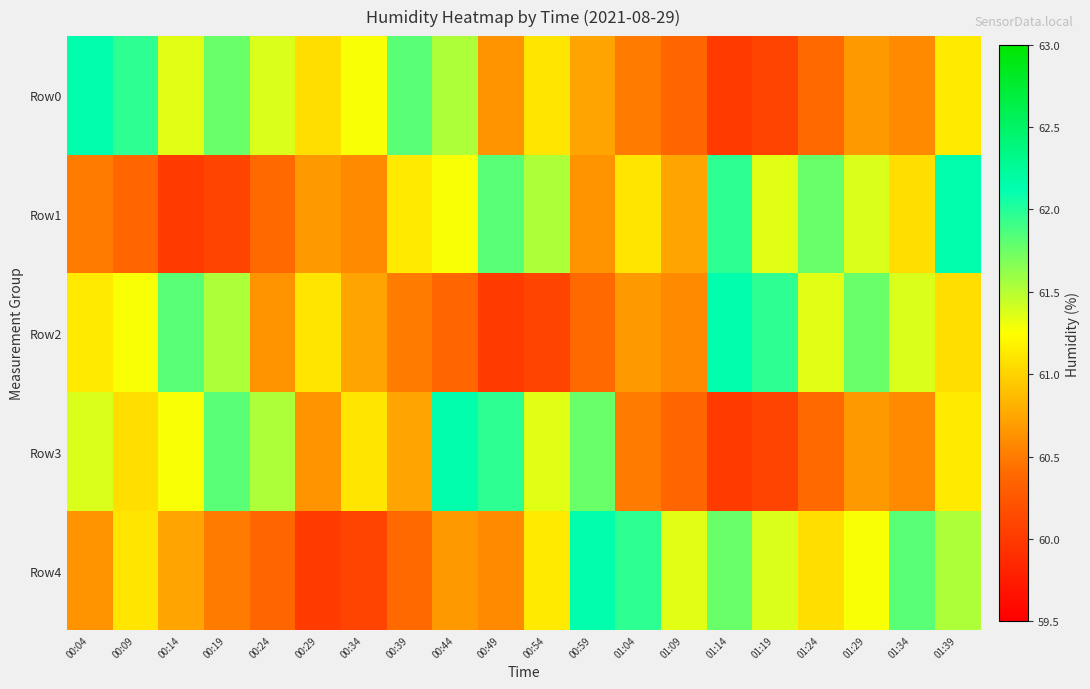

List the series in order of their peak value, lowest first.

Row0, Row1, Row2, Row3, Row4